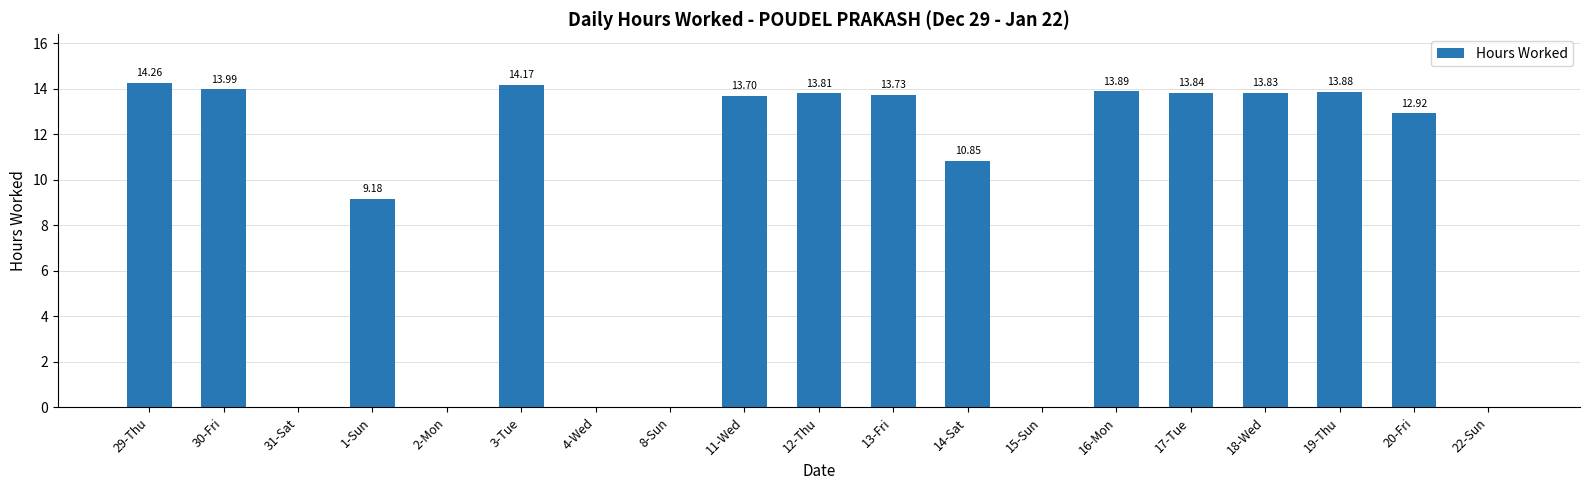

Is it true that the value at 3-Tue is 14.2?

True